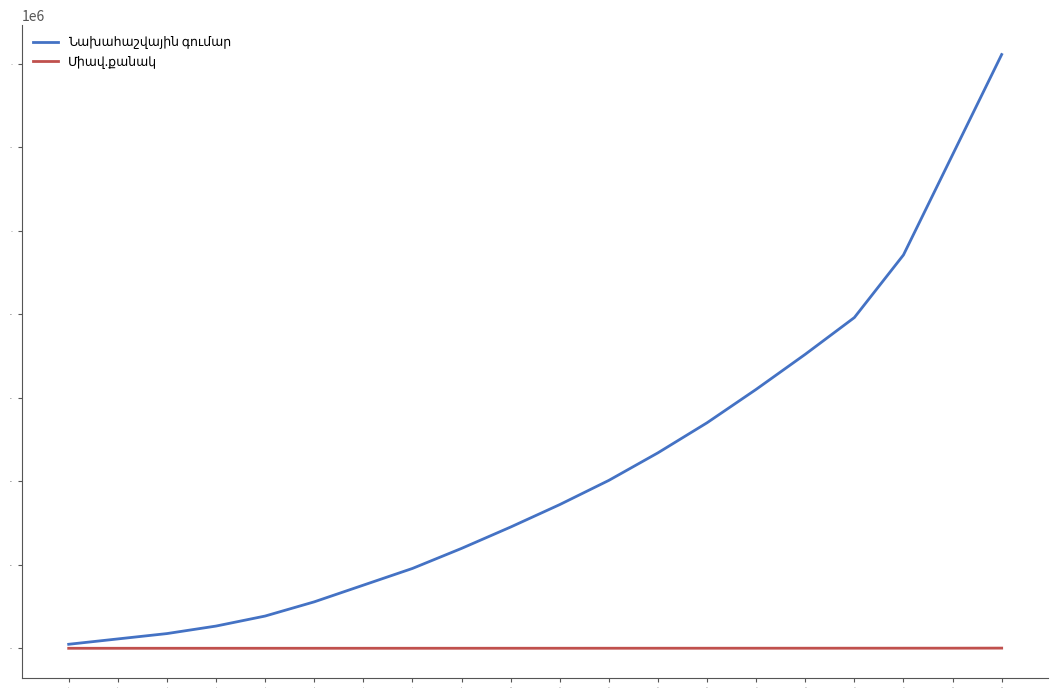

What is the spread (max minus min) of values at 3?

43989